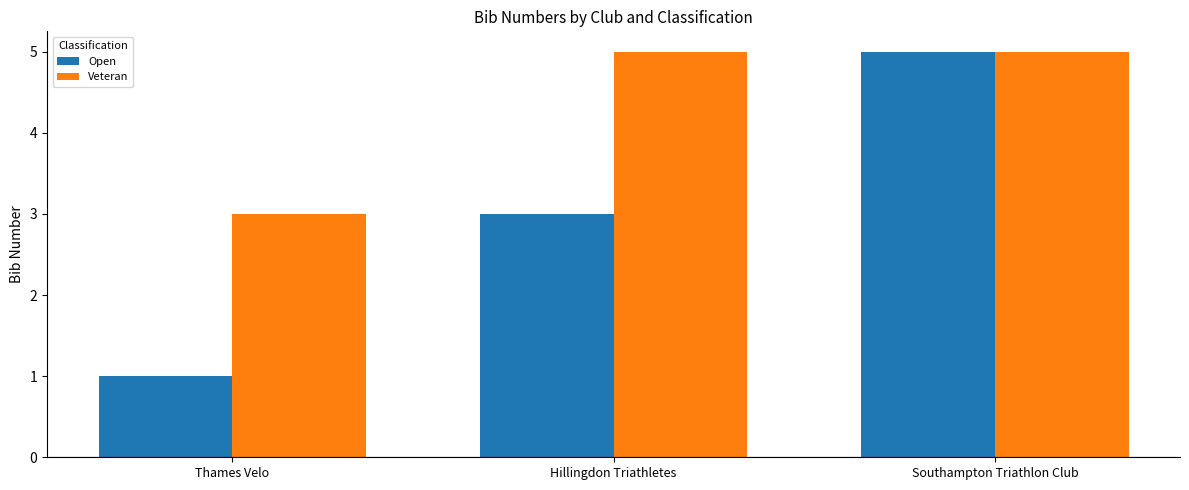

Which series has the largest range (max minus min)?

Open